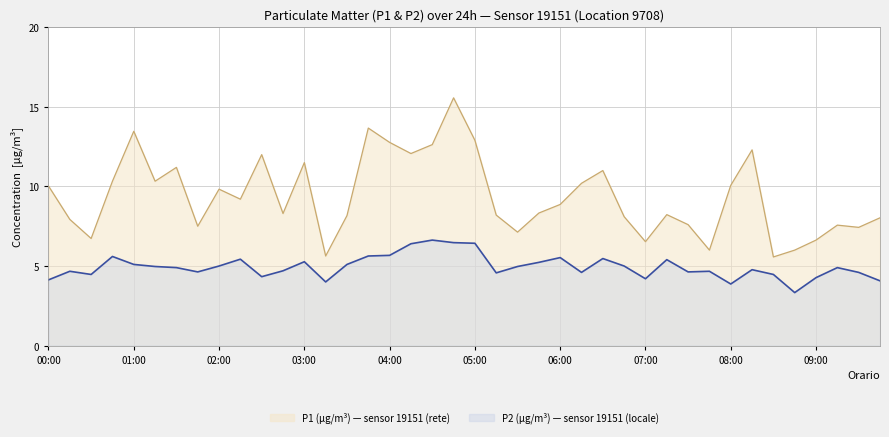

What is the sum of all P1 values?

375.6